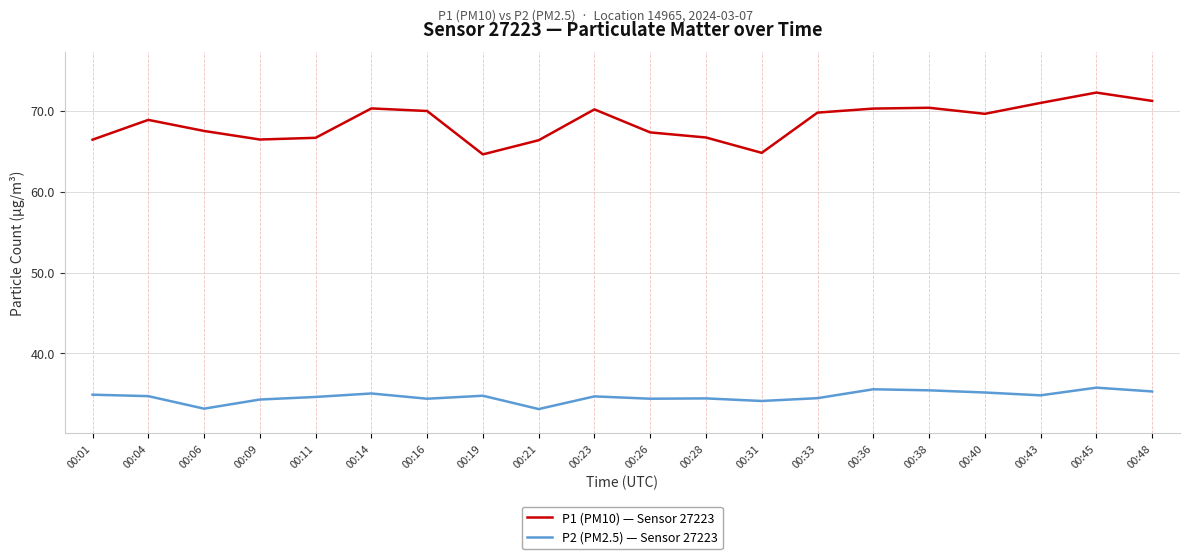

Which series has the largest total across all categories?

P1 (PM10) — Sensor 27223